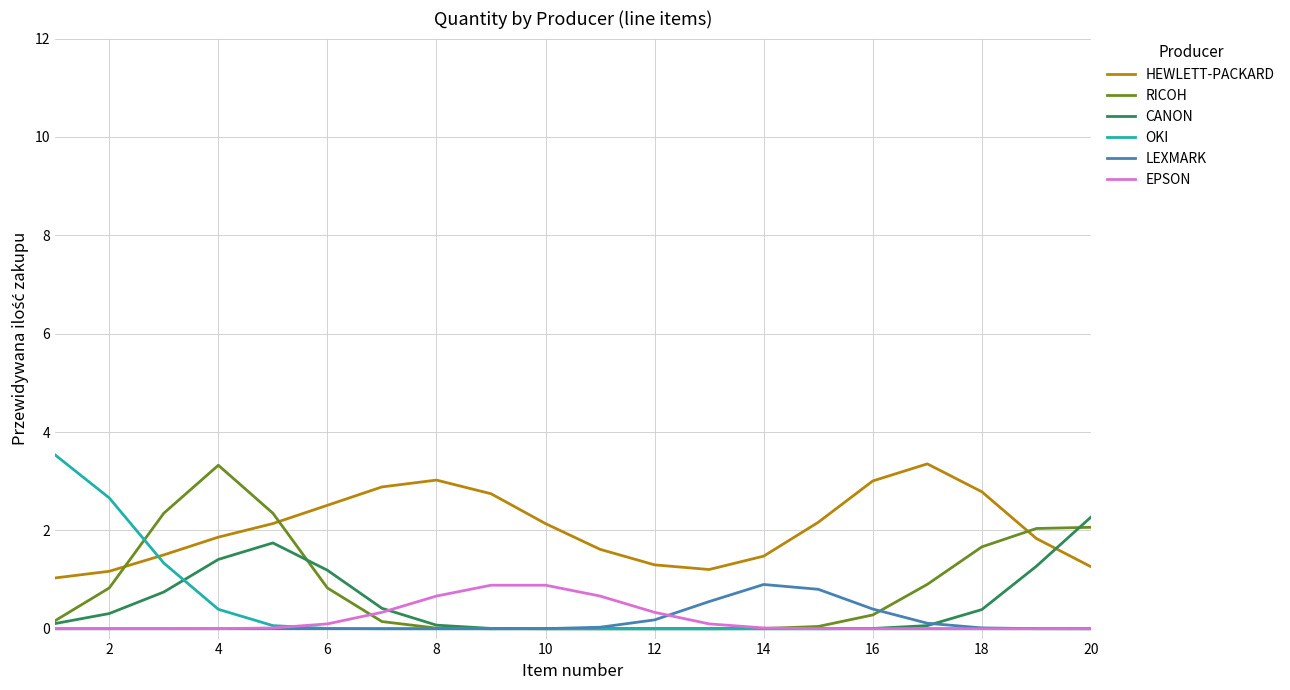

Which series has the largest total across all categories?

HEWLETT-PACKARD